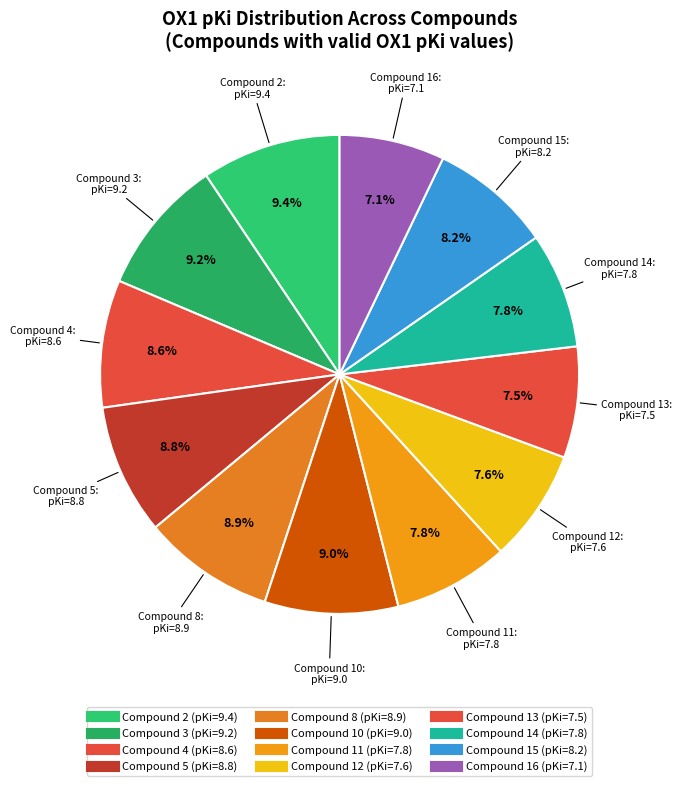

How many slices are in this pie chart?

12